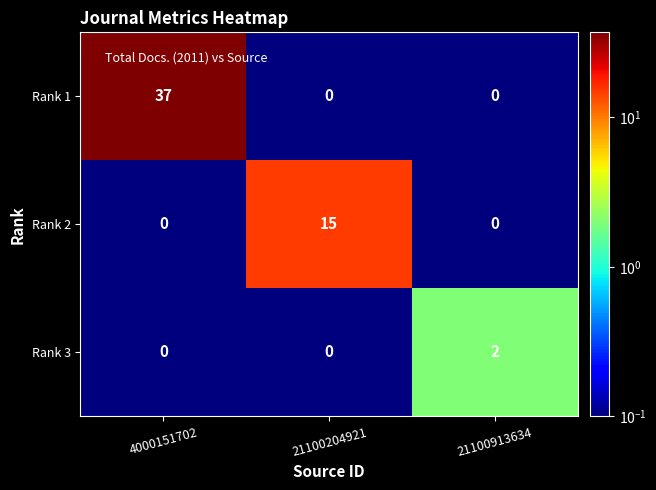

Which label corresponds to the largest value in the chart?

4000151702